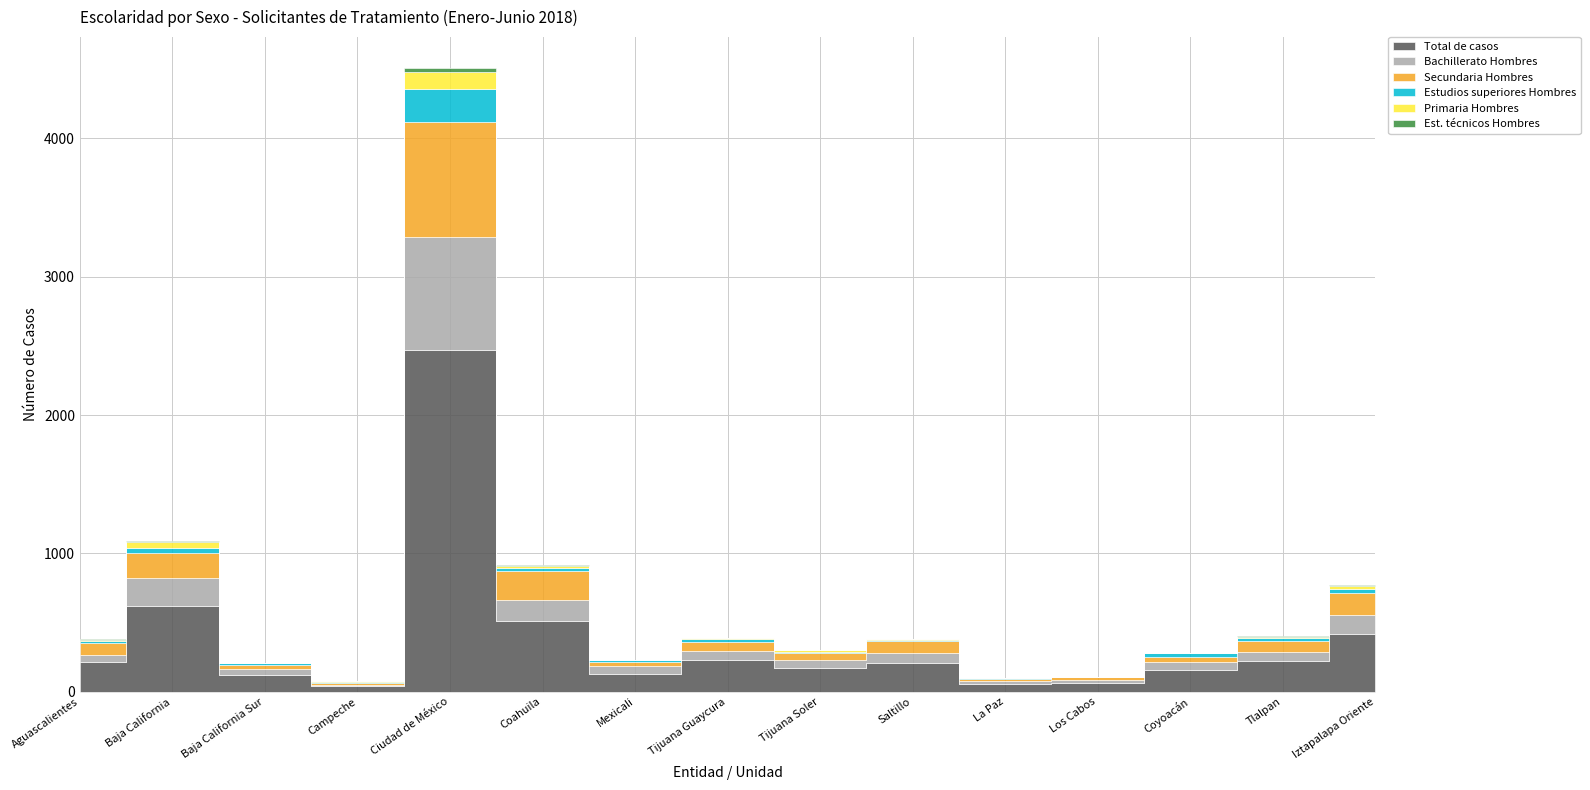

What are all the series names shown in the legend?

Total de casos, Bachillerato Hombres, Secundaria Hombres, Estudios superiores Hombres, Primaria Hombres, Est. técnicos Hombres